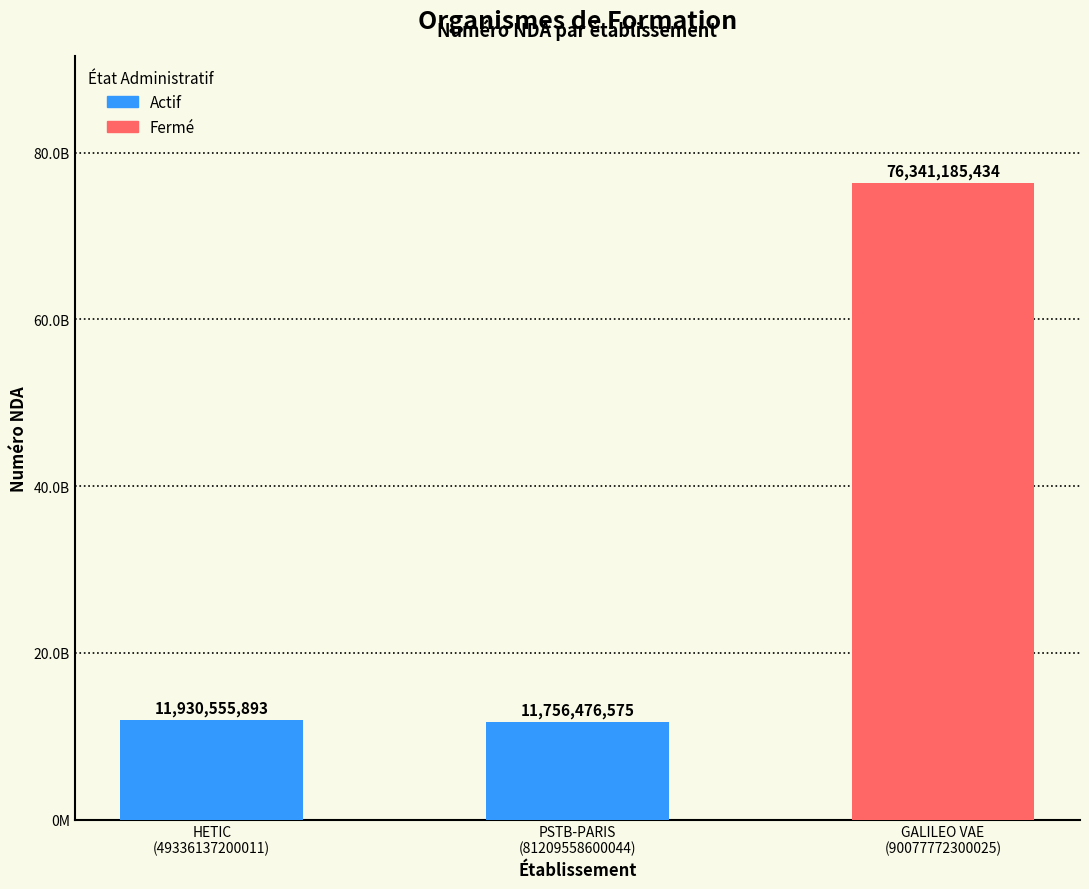

What value does the data have at PSTB-PARIS
(81209558600044), to the nearest 50?

11756476600